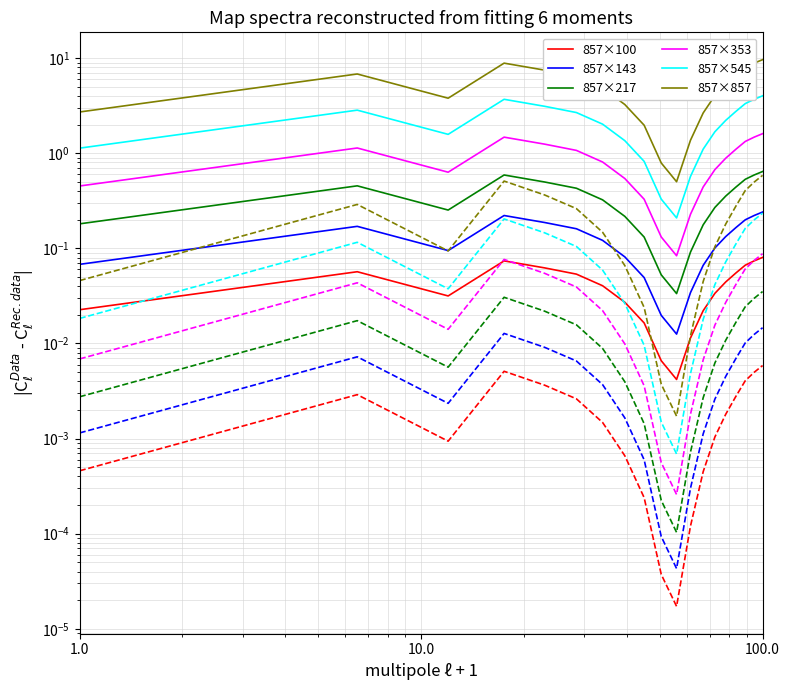

What is the difference between the maximum and minimum values in the 857×353 series?

1.5